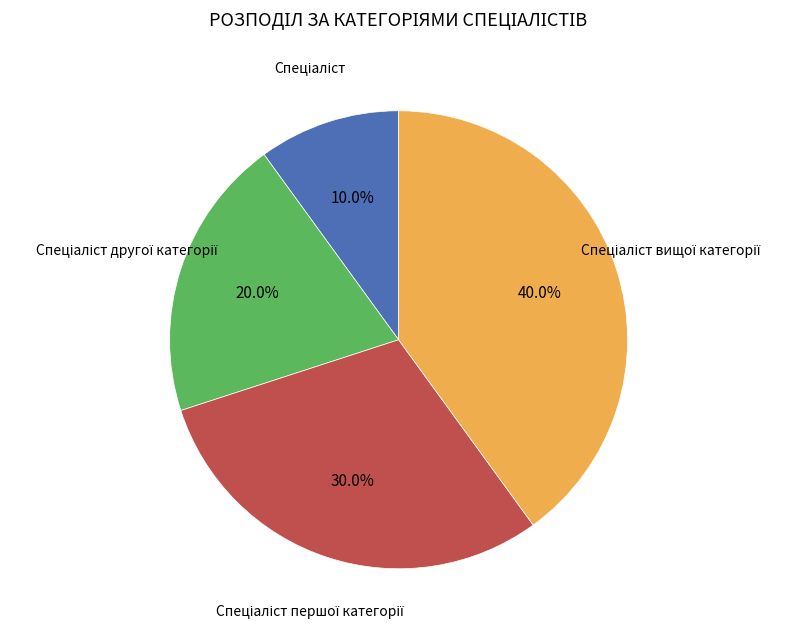

Is there a majority slice in this chart?

No